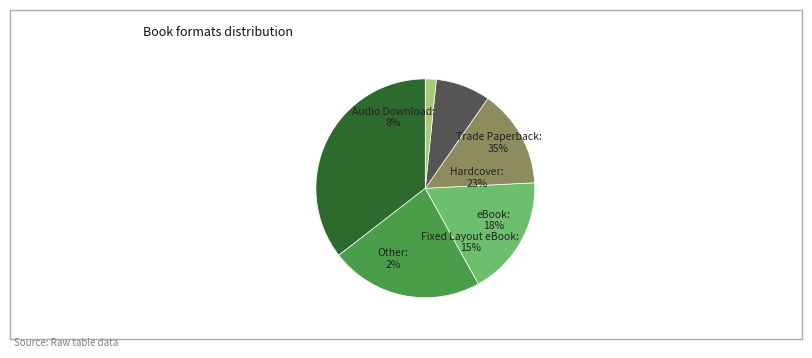

Does any single category account for the majority?

No